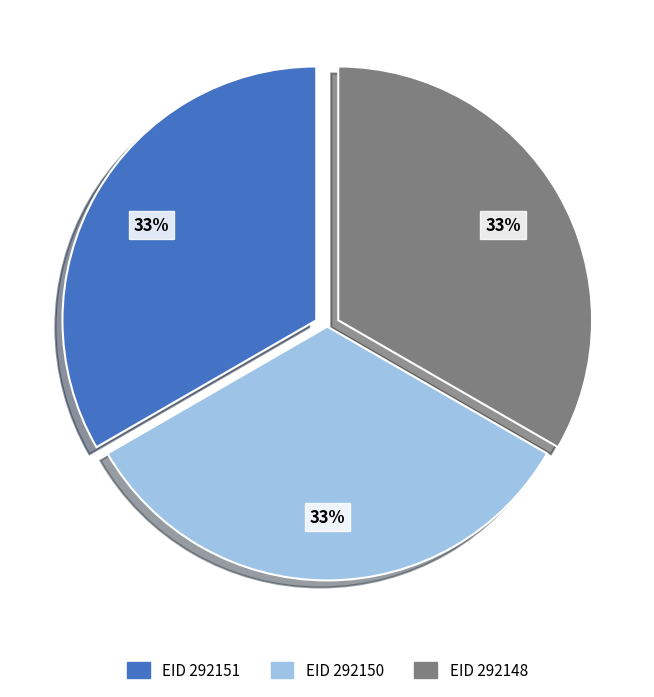

Is there any slice that represents more than half of the pie?

No